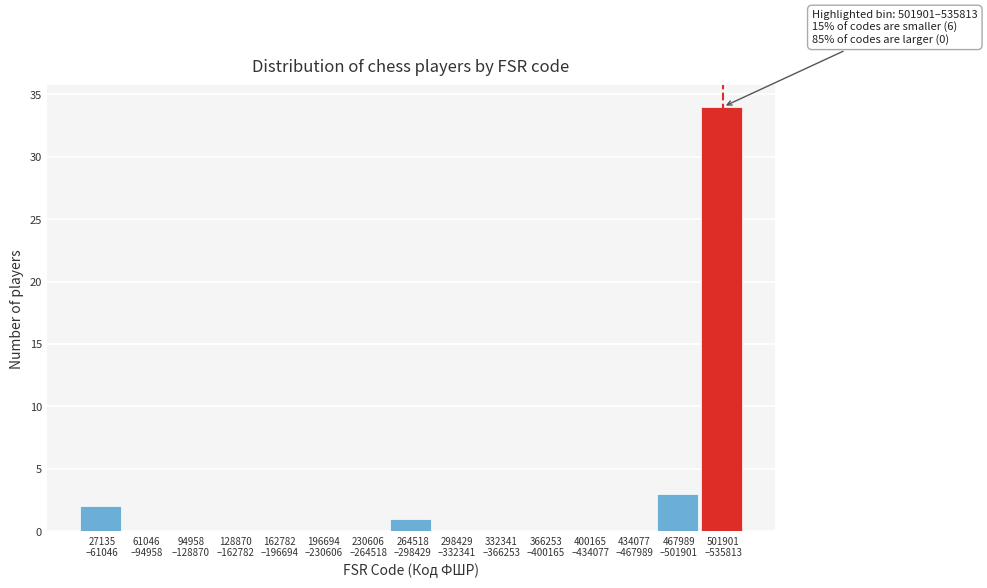

What is the sum of all values?

40